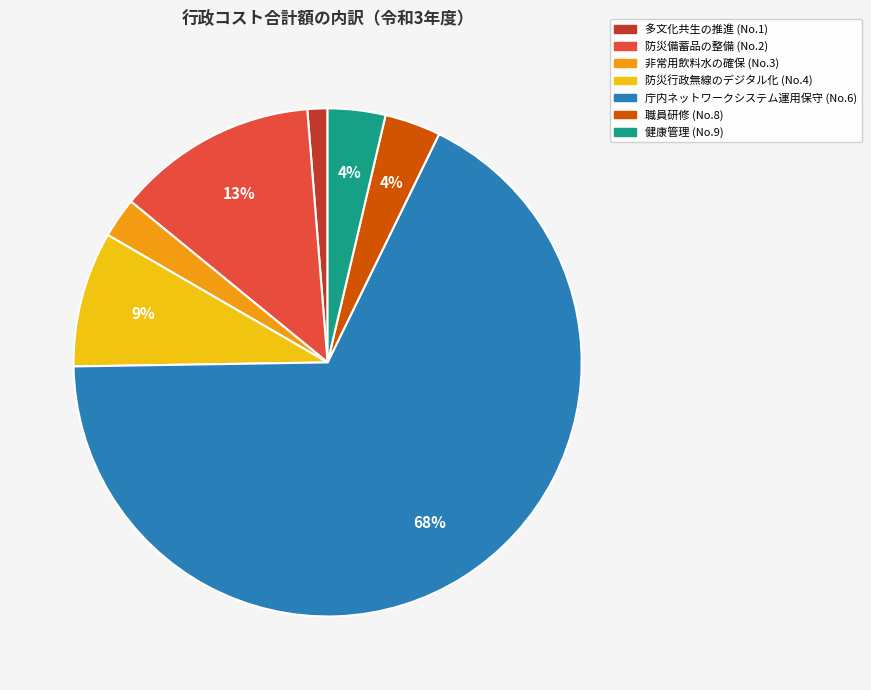

To the nearest percent, what is the average slice percentage?

14%